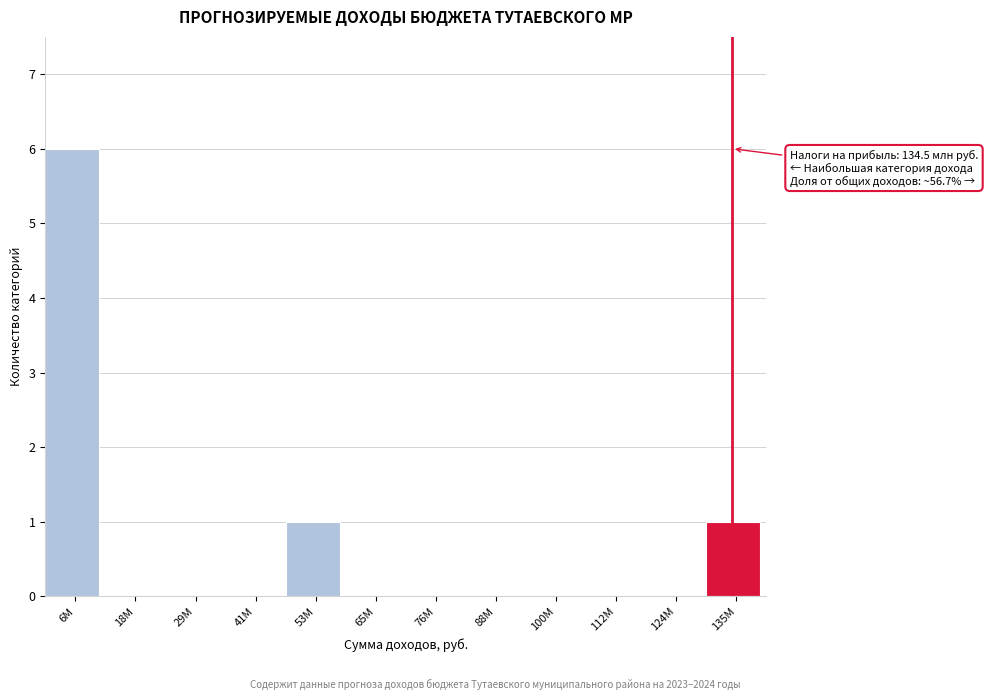

Reading left to right, list all the values displayed in this chart.

6M=6	18M=0	29M=0	41M=0	53M=1	65M=0	76M=0	88M=0	100M=0	112M=0	124M=0	135M=1